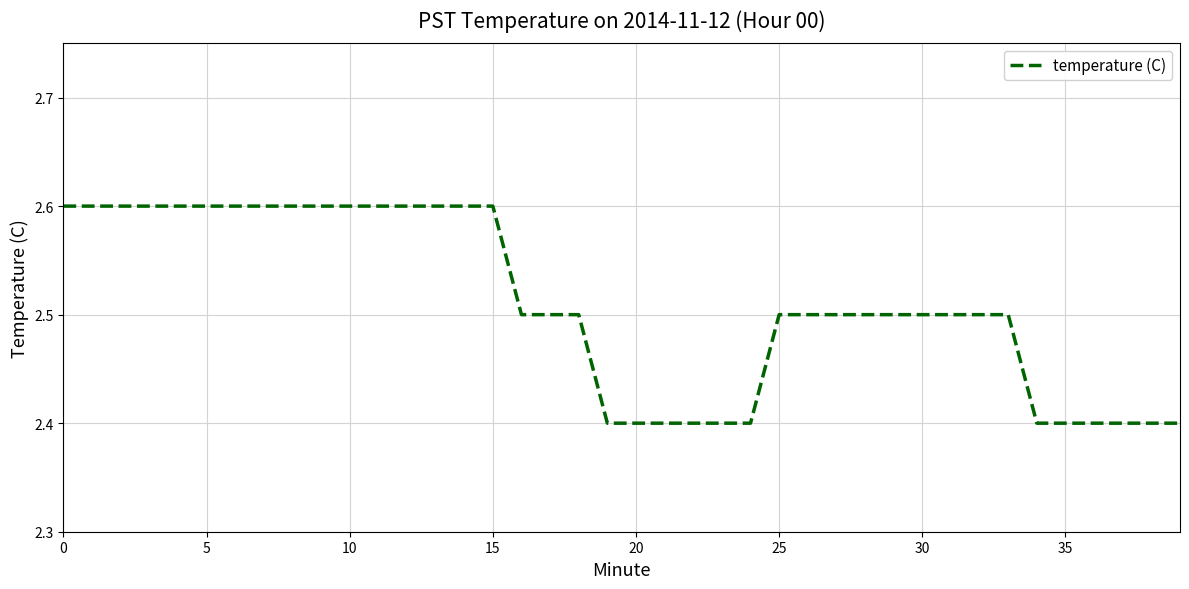

What is the maximum value shown in the chart?

2.6